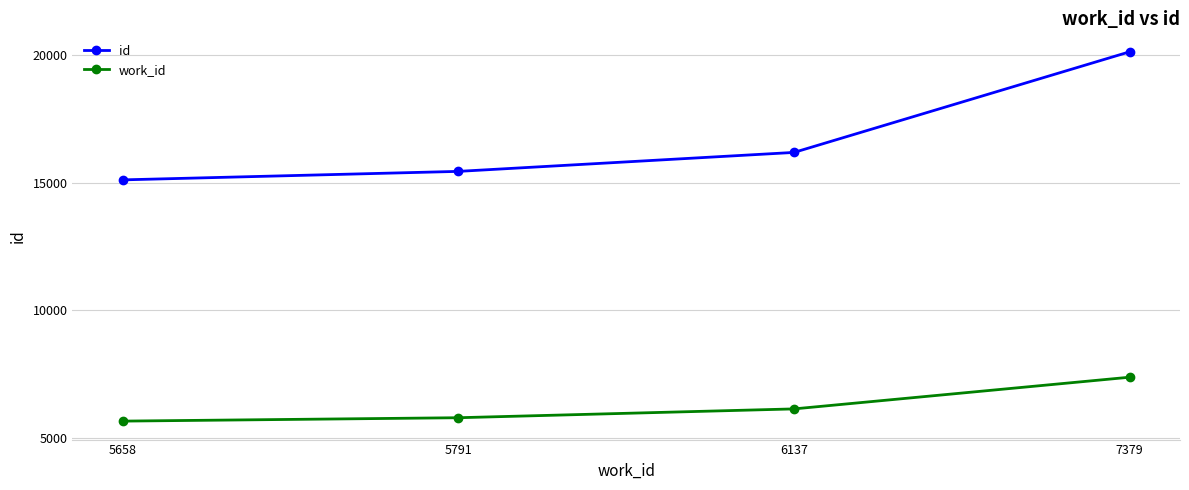

True or false: work_id and id cross at least once.

False